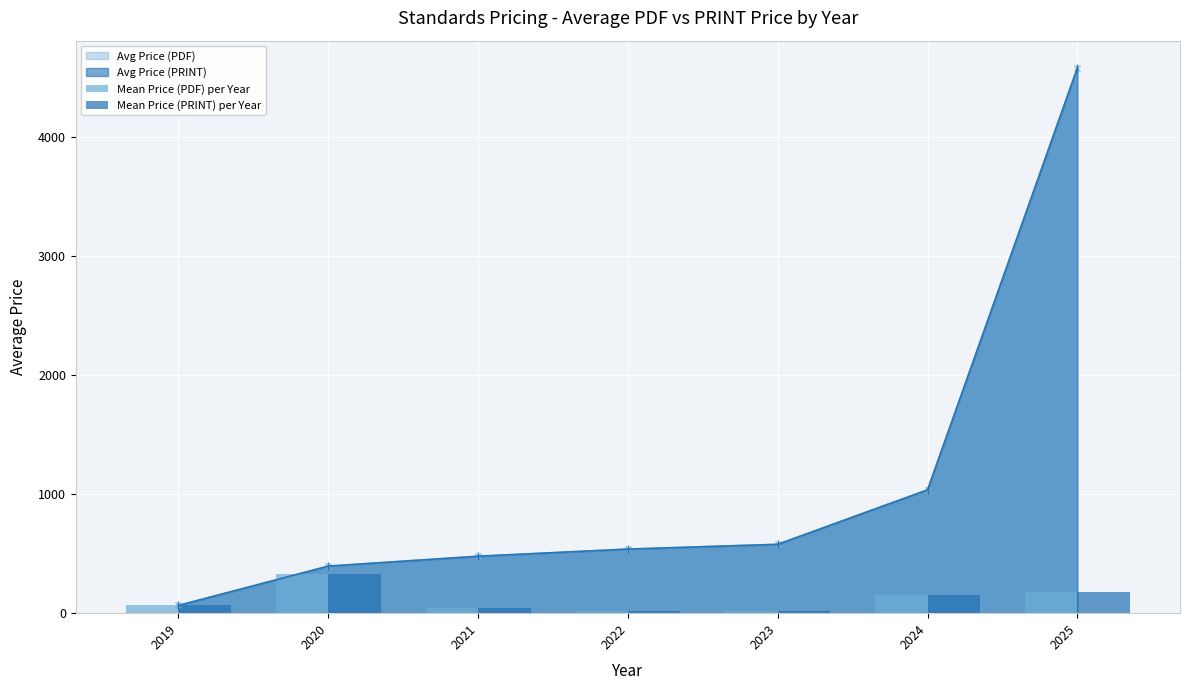

What is the sum of all Mean Price (PDF) per Year values?

806.1